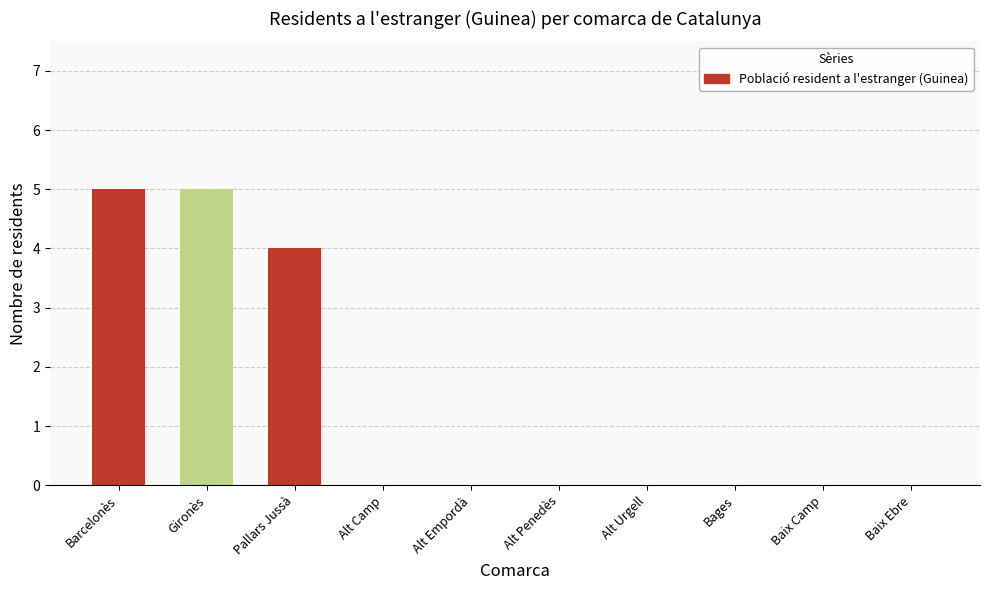

What is the sum of all values?

14